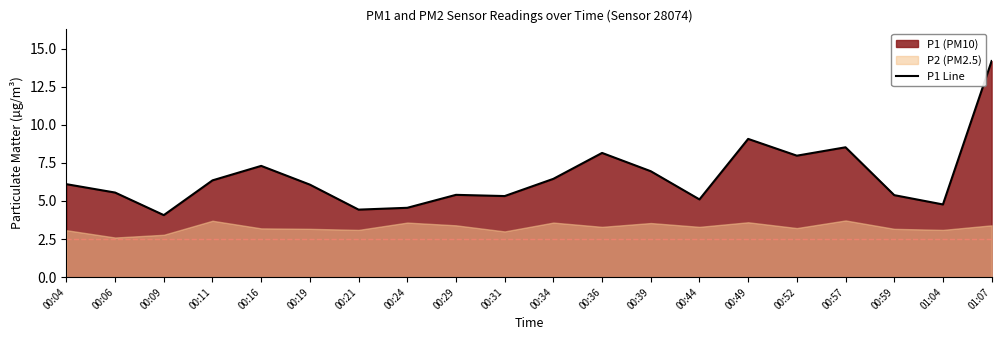

List the labels in order of value, smallest first.

00:09, 00:21, 00:24, 01:04, 00:44, 00:31, 00:59, 00:29, 00:06, 00:19, 00:04, 00:11, 00:34, 00:39, 00:16, 00:52, 00:36, 00:57, 00:49, 01:07